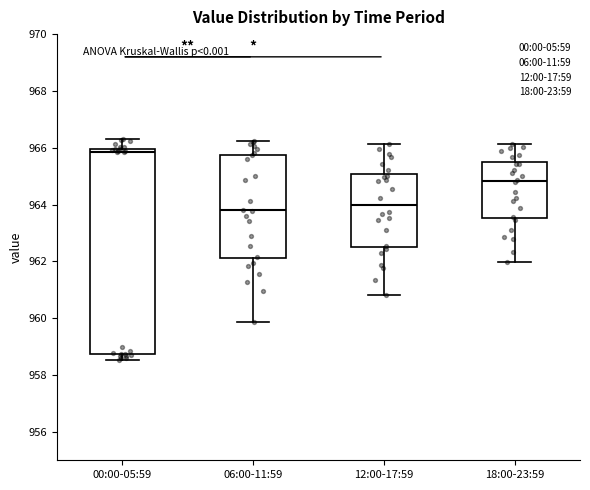

Which box is the tallest, from its lower edge to its upper edge?

00:00-05:59